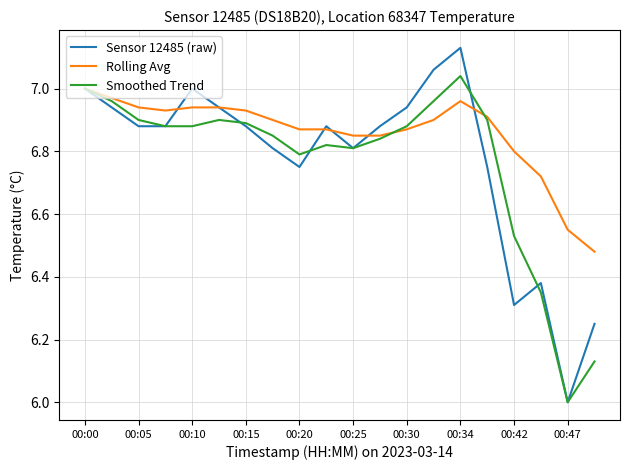

What is the smallest value displayed?

6.0